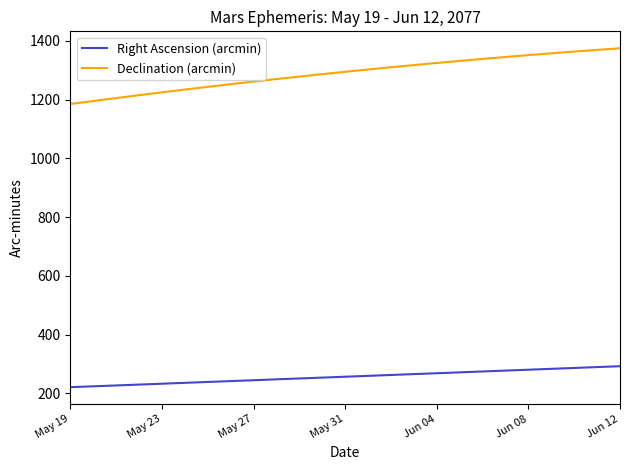

Rank the series by their maximum value, from lowest to highest.

Right Ascension (arcmin), Declination (arcmin)